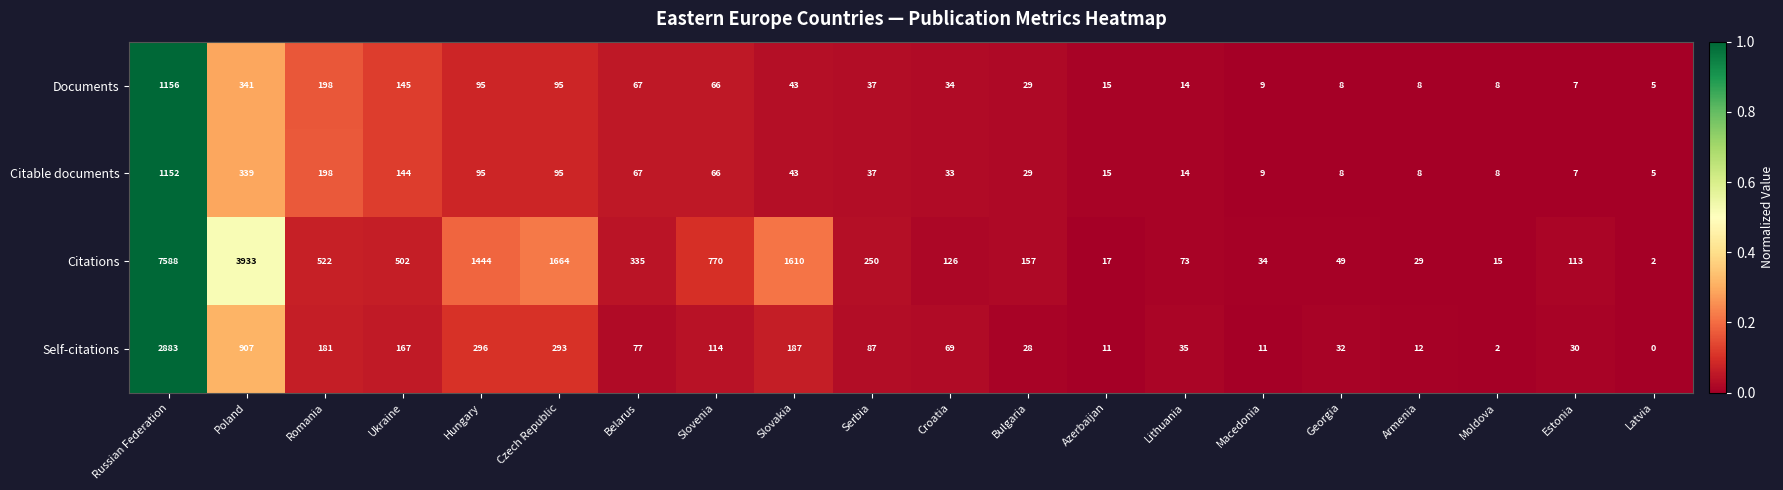

What is the average value of the Citable documents series?

119